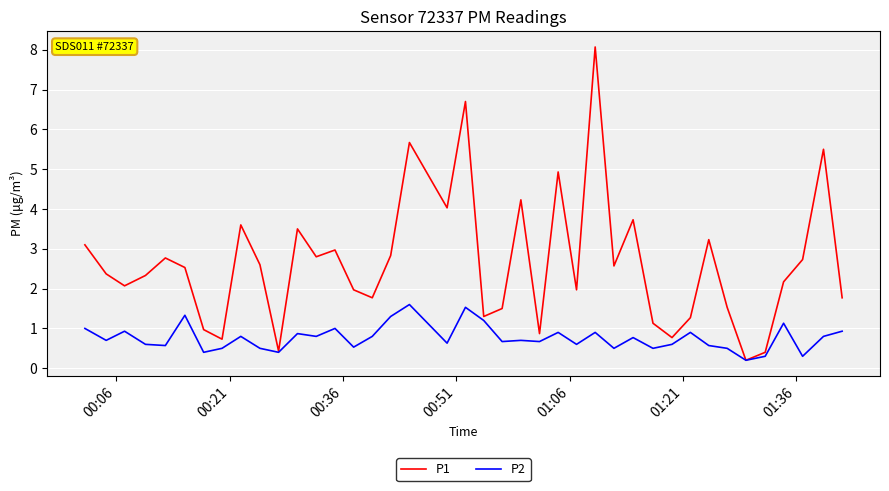

Which series has the largest total across all categories?

P1